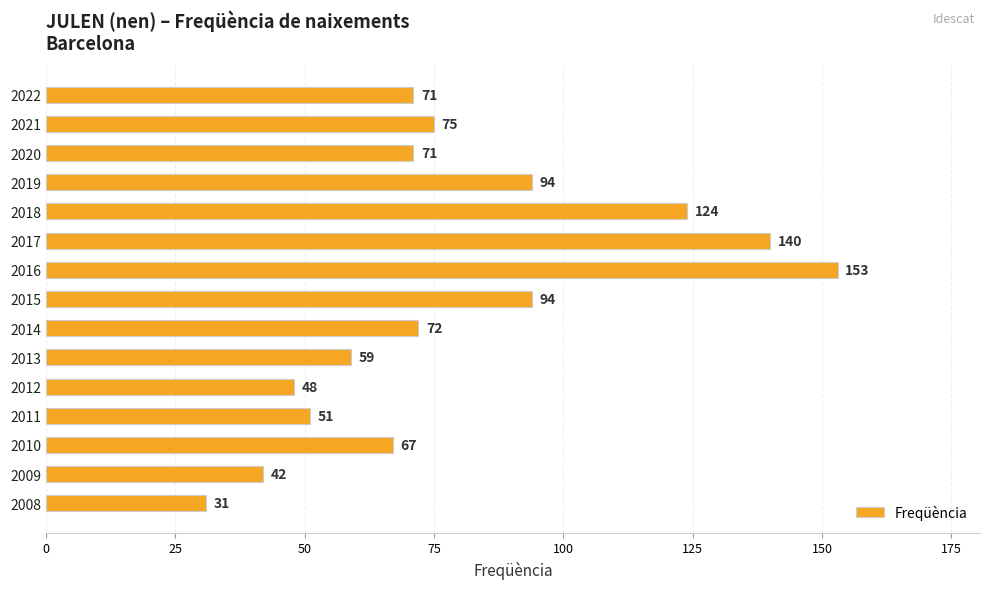

Which category has the lowest value across all series?

2008